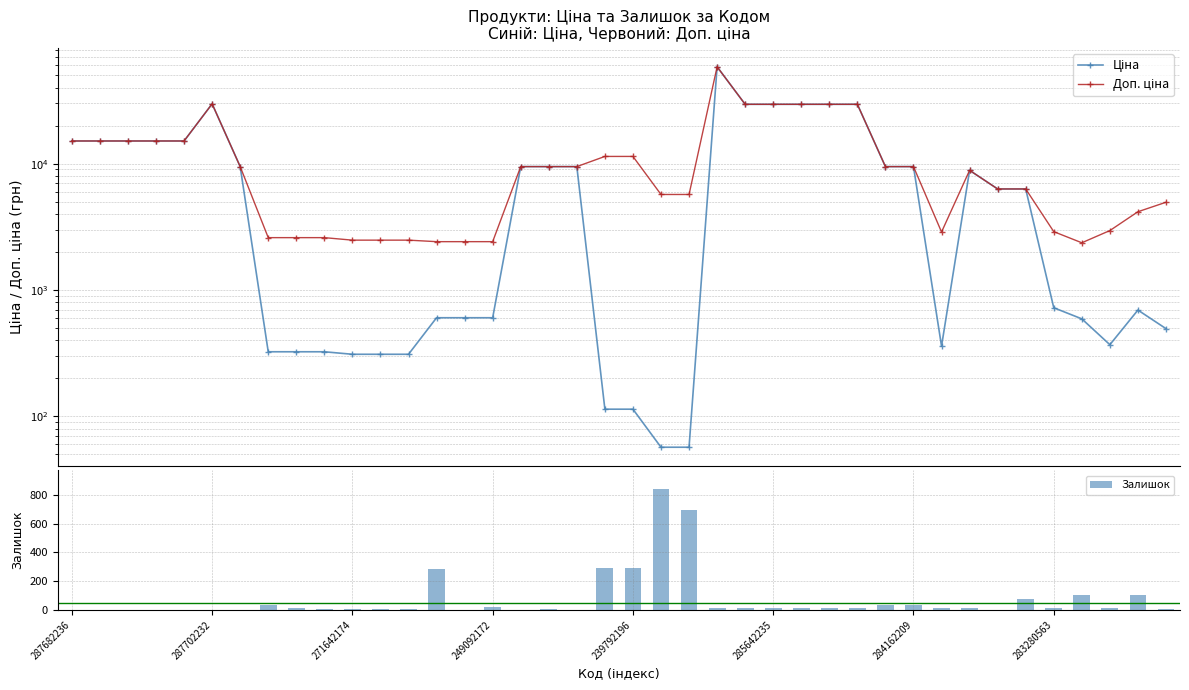

What is the label of the 24th bar from the left?

23